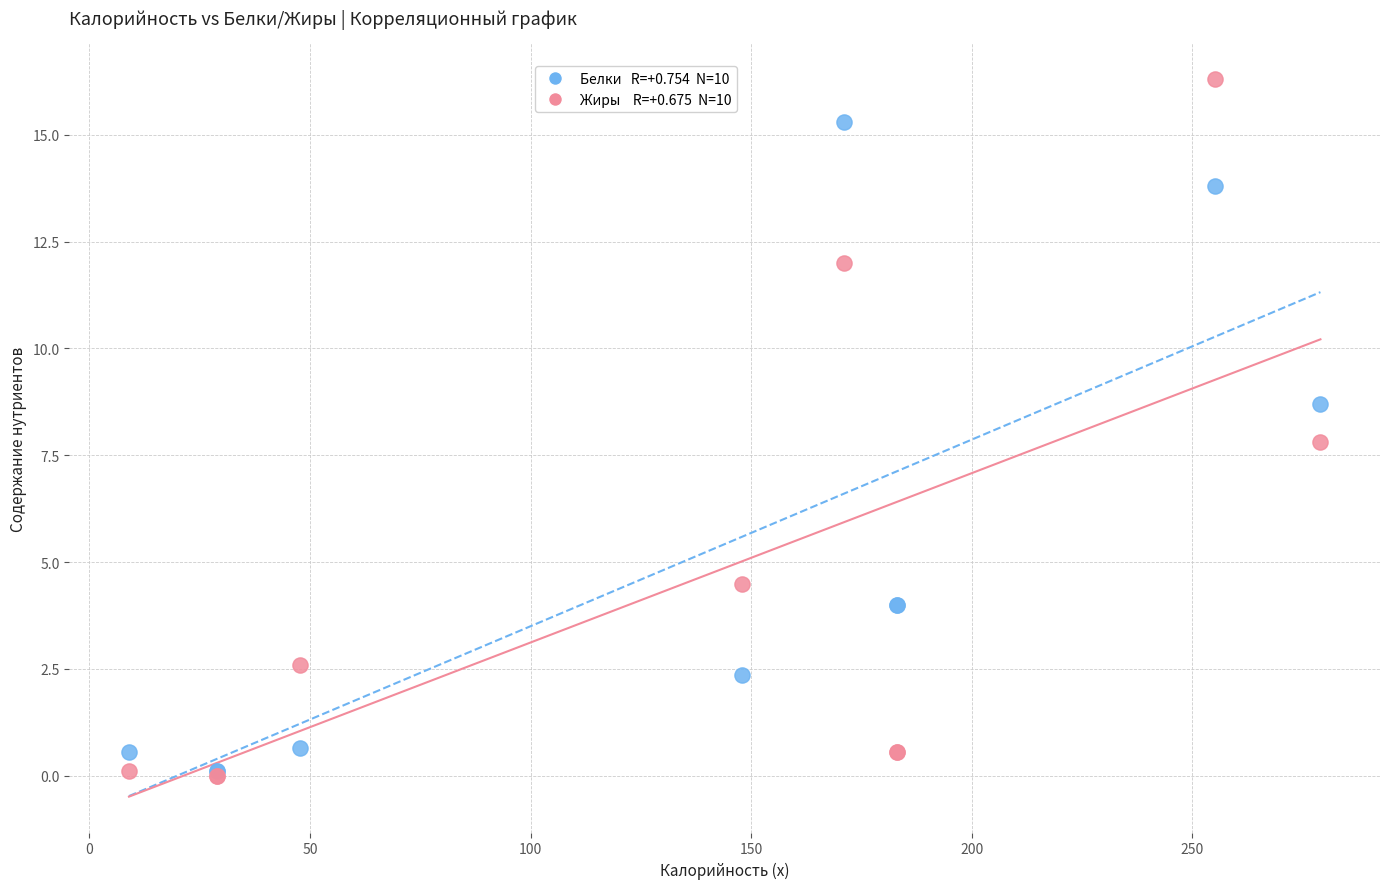

Across all series, what Y value is closest to 8?

7.8